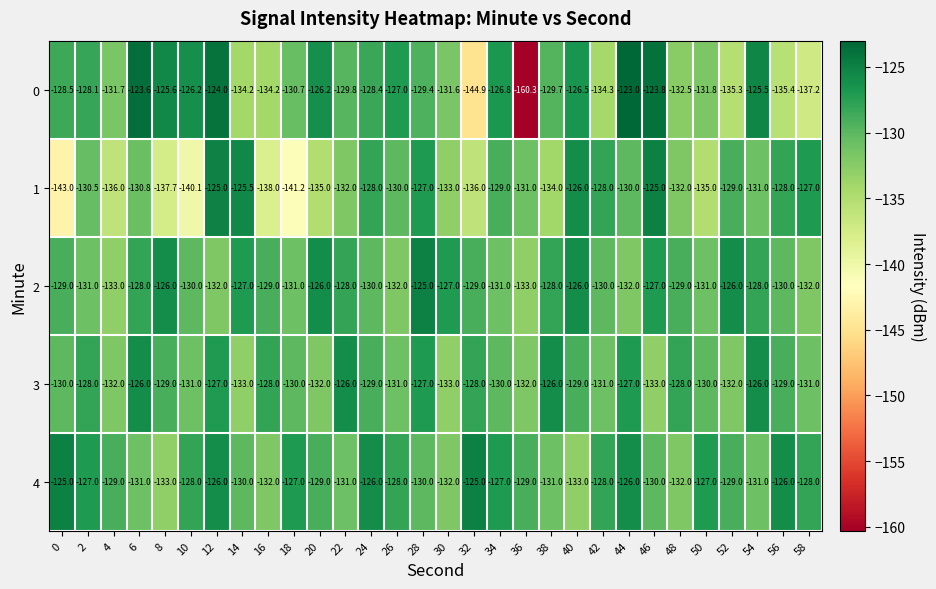

What is the highest value of the 1 series?

-125.0